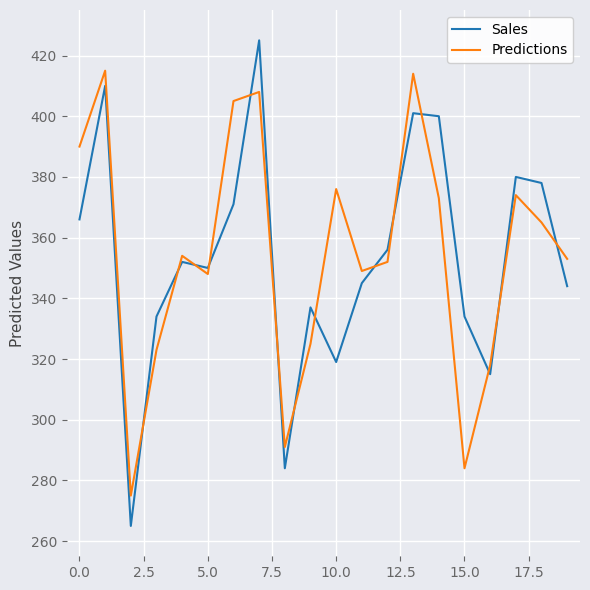

True or false: Predictions and Sales cross at least once.

True